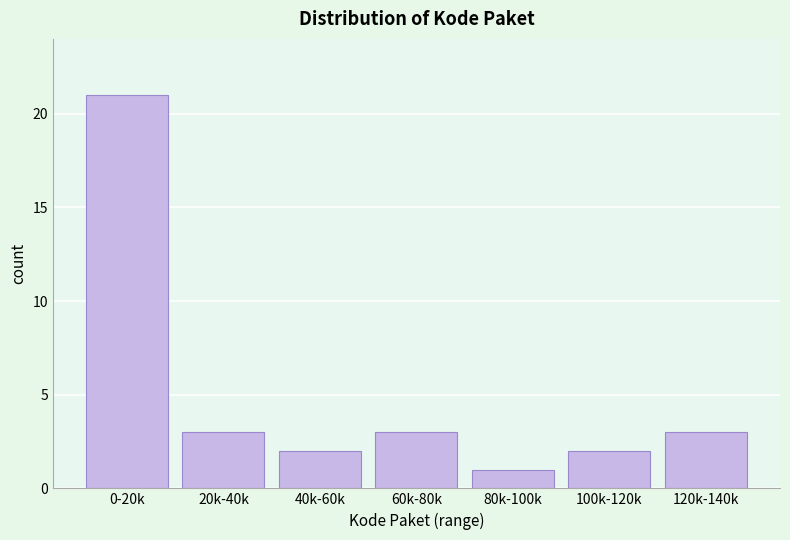

Reading right to left, extract all data points from this chart.

3	2	1	3	2	3	21